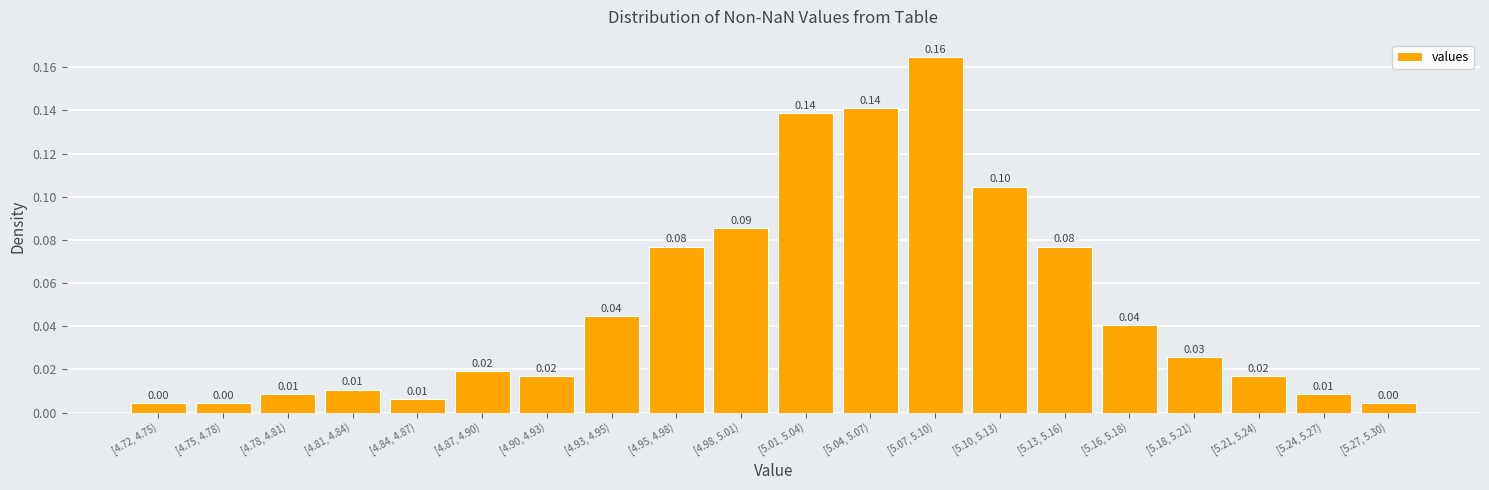

Which has a higher value, [4.90, 4.93) or [5.01, 5.04)?

[5.01, 5.04)